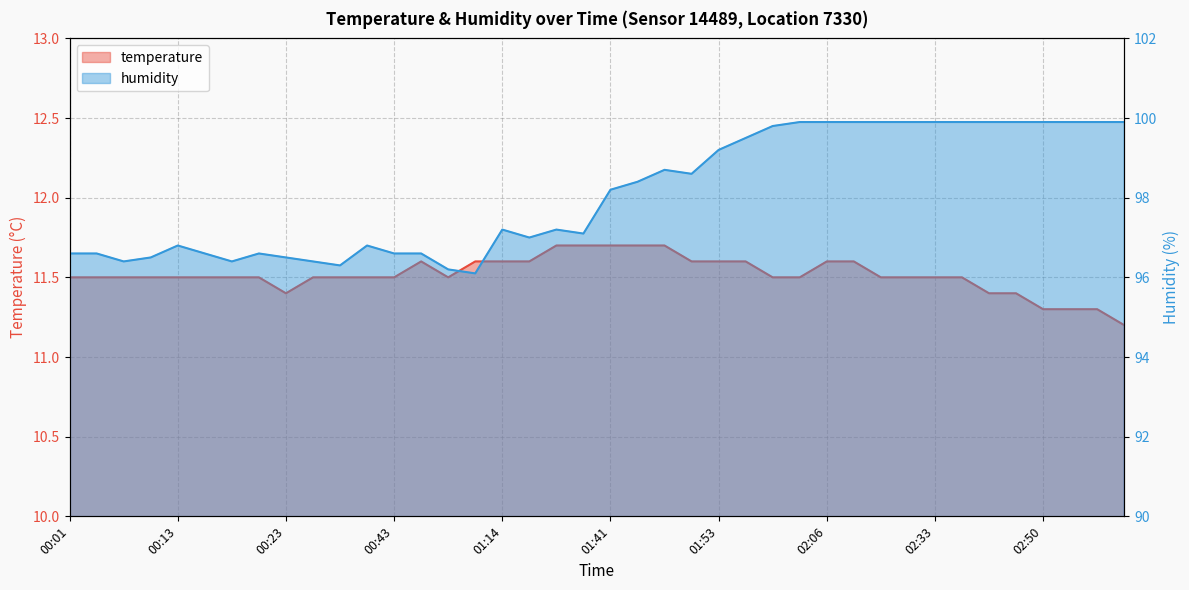

Where is the first local minimum for temperature?

00:23